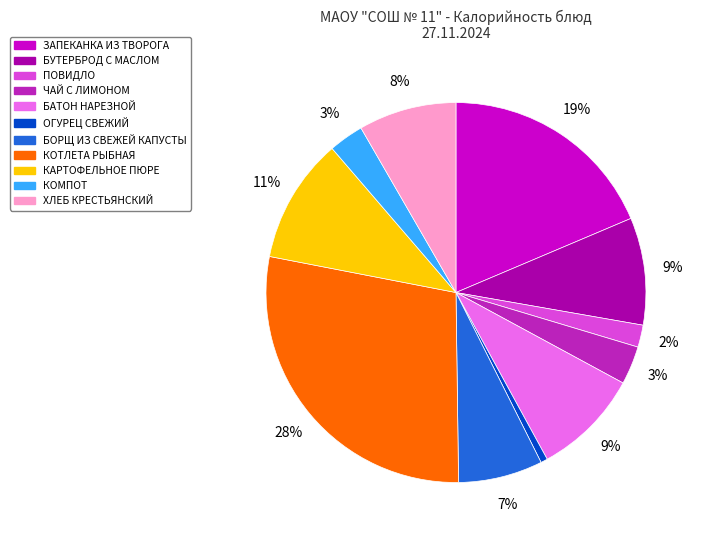

To the nearest percent, what is the combined percentage of ОГУРЕЦ СВЕЖИЙ and БОРЩ ИЗ СВЕЖЕЙ КАПУСТЫ?

8%